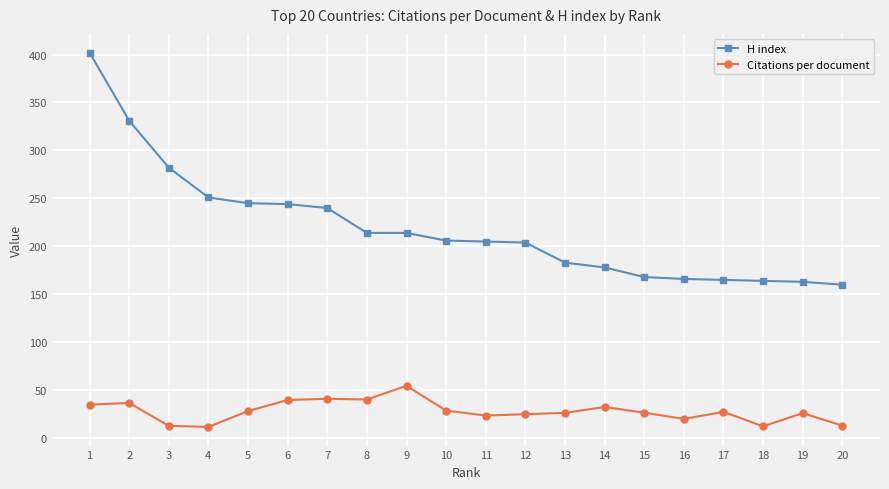

What are all the series names shown in the legend?

H index, Citations per document